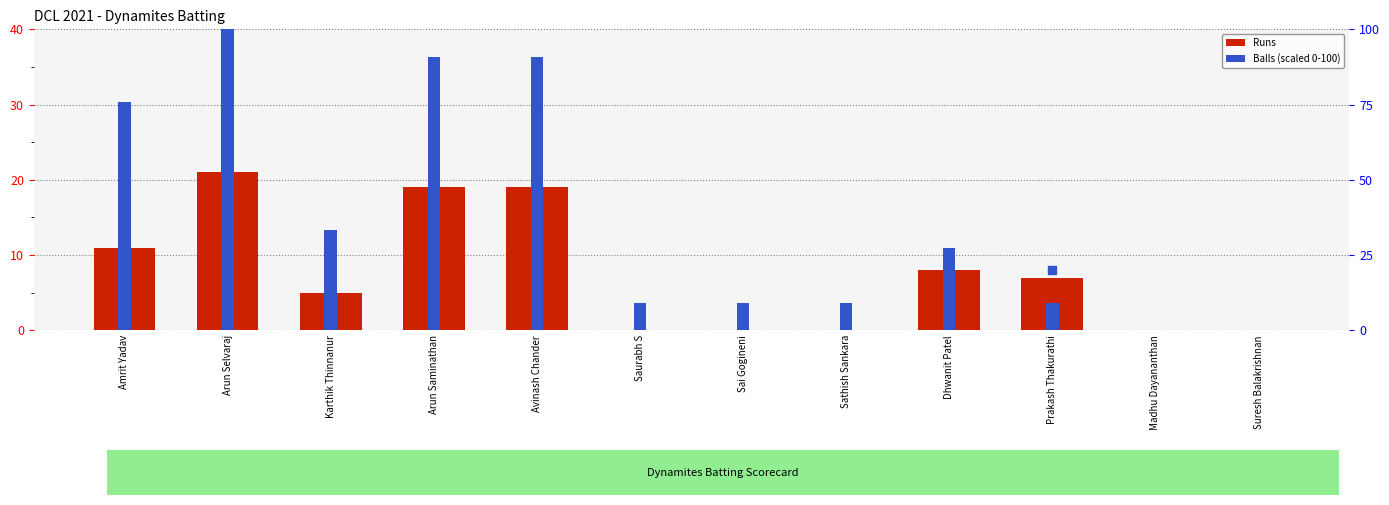

What are all the series names shown in the legend?

Runs, Balls (scaled)